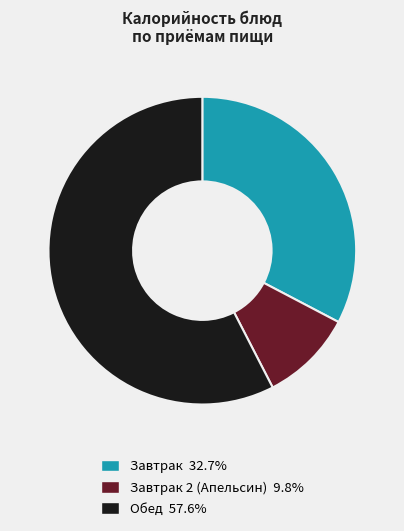

Is there a majority slice in this chart?

Yes